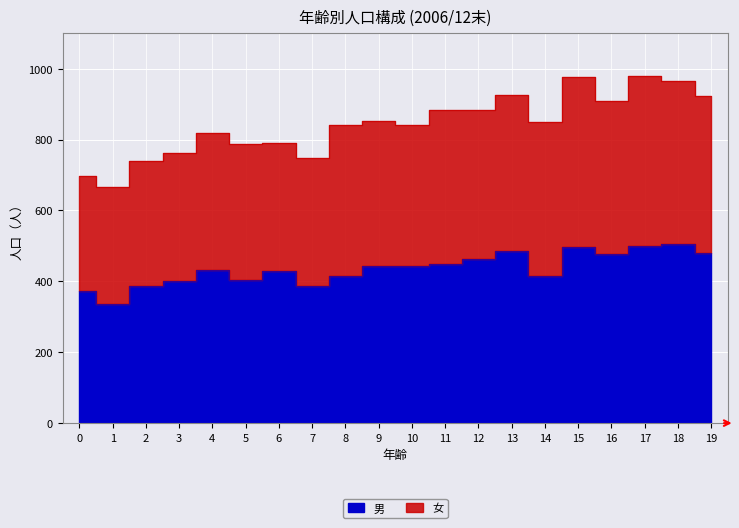

What value does the 計 series have at 2, to the nearest 10?

740